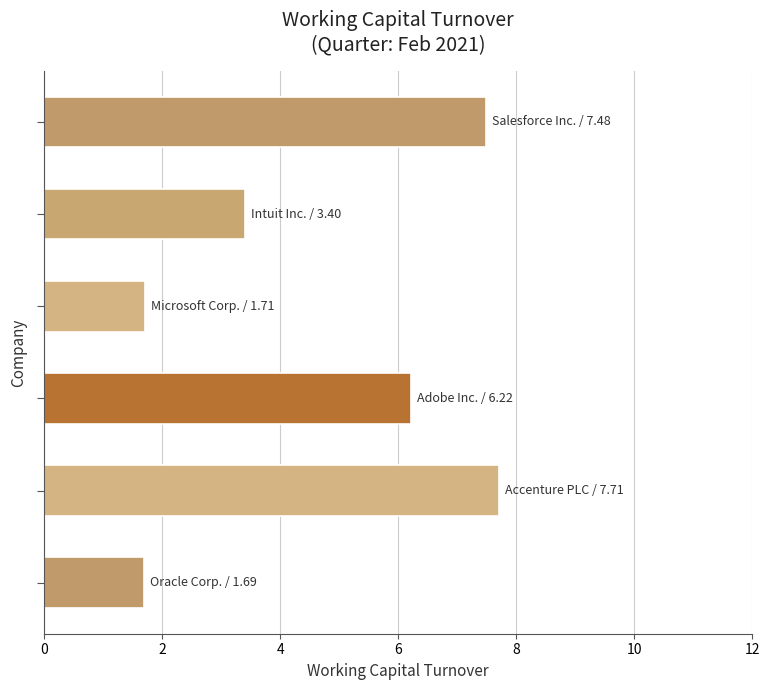

What is the greatest value displayed?

7.7